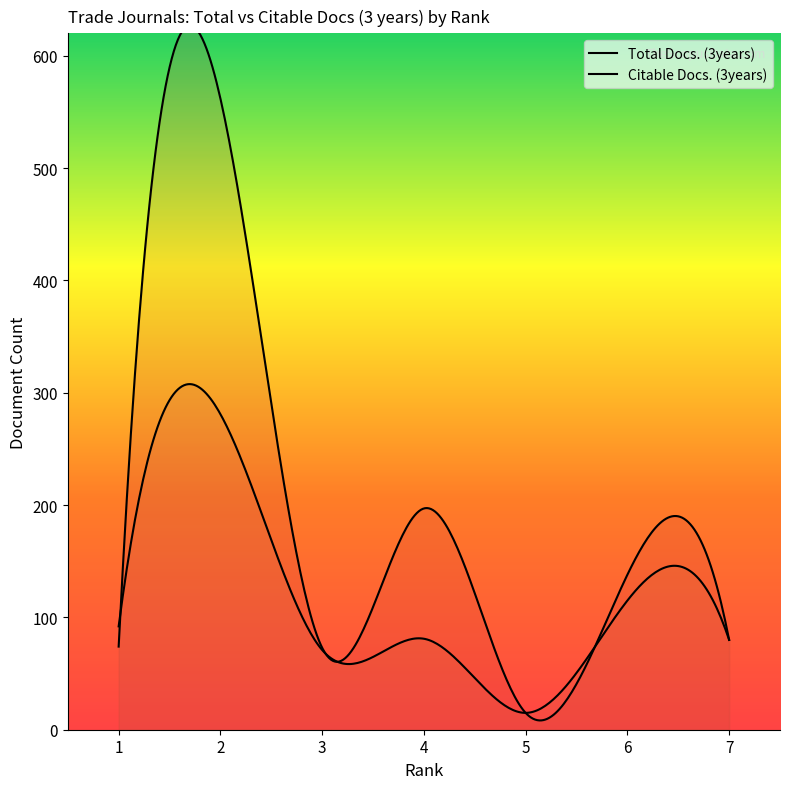

How many values in the Citable Docs. (3years) series exceed 81?

3